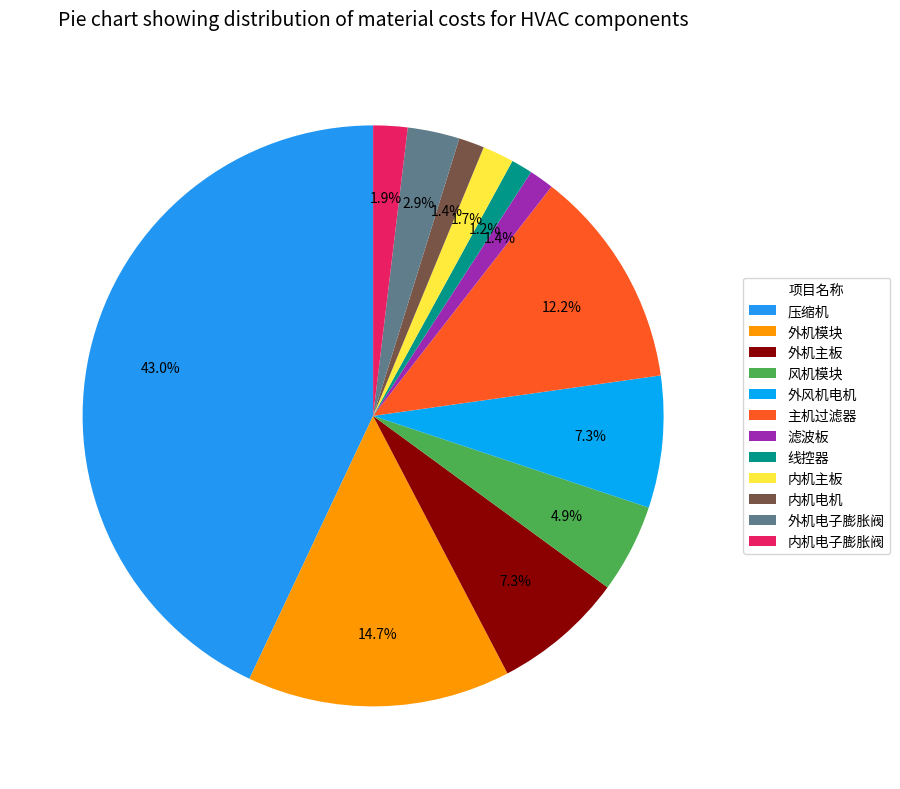

To the nearest percent, what is the combined percentage of 压缩机 and 滤波板?

44%